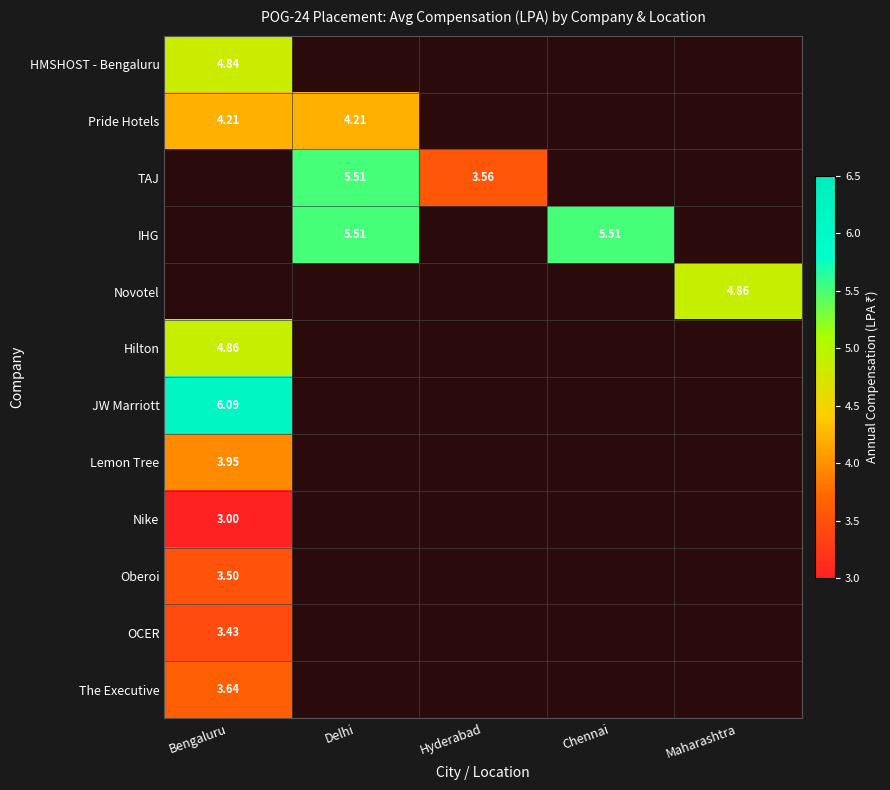

The value of Novotel at Bengaluru is 2.4. True or false?

False